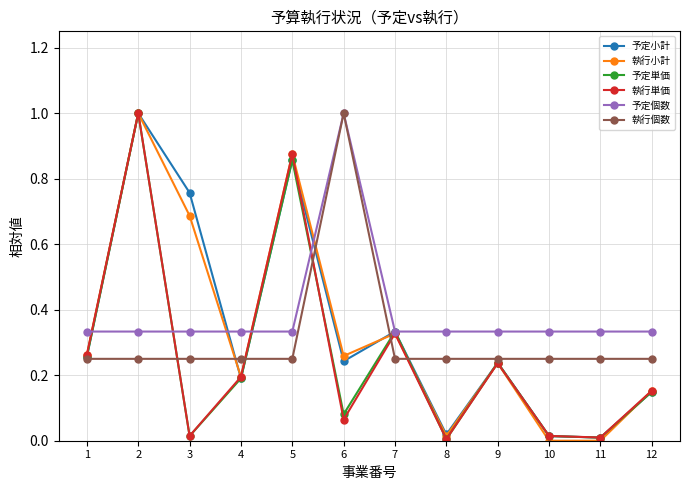

What are all the series names shown in the legend?

予定小計, 執行小計, 予定単価, 執行単価, 予定個数, 執行個数